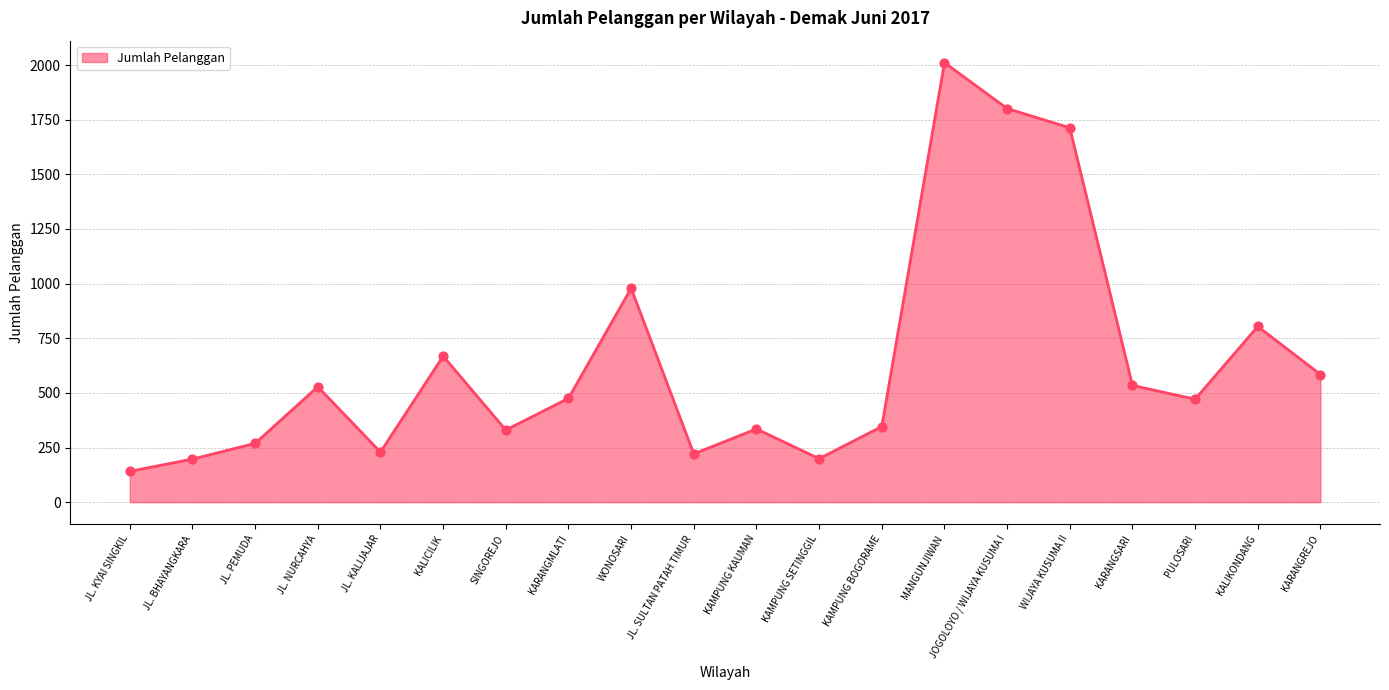

Approximately how many times larger is the value at SINGOREJO compared to MANGUNJIWAN?

0.2